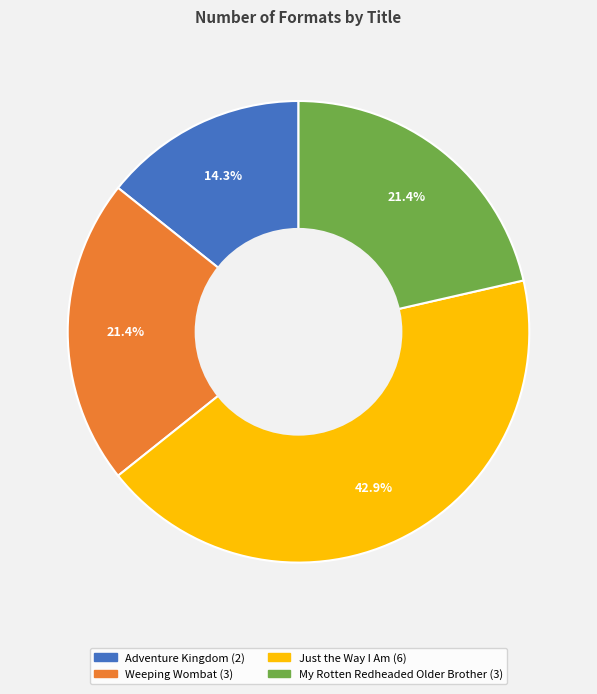

What percentage do My Rotten Redheaded Older Brother and Adventure Kingdom together represent?

35.7%